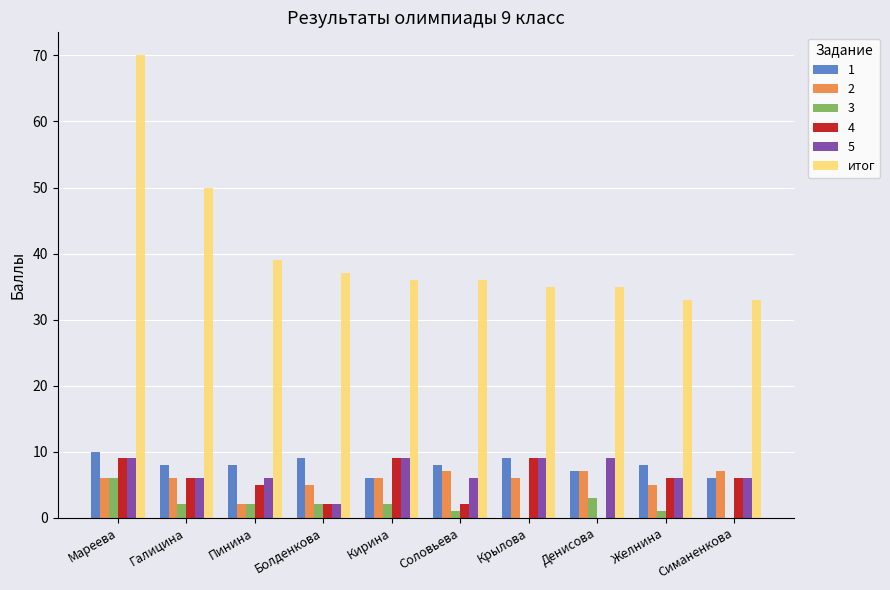

True or false: итог has a value of 37 at Болденкова.

True